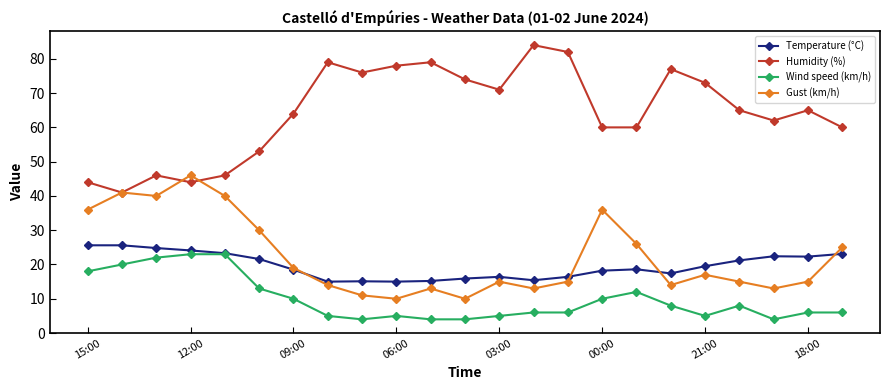

Which series has the largest total across all categories?

Humidity (%)